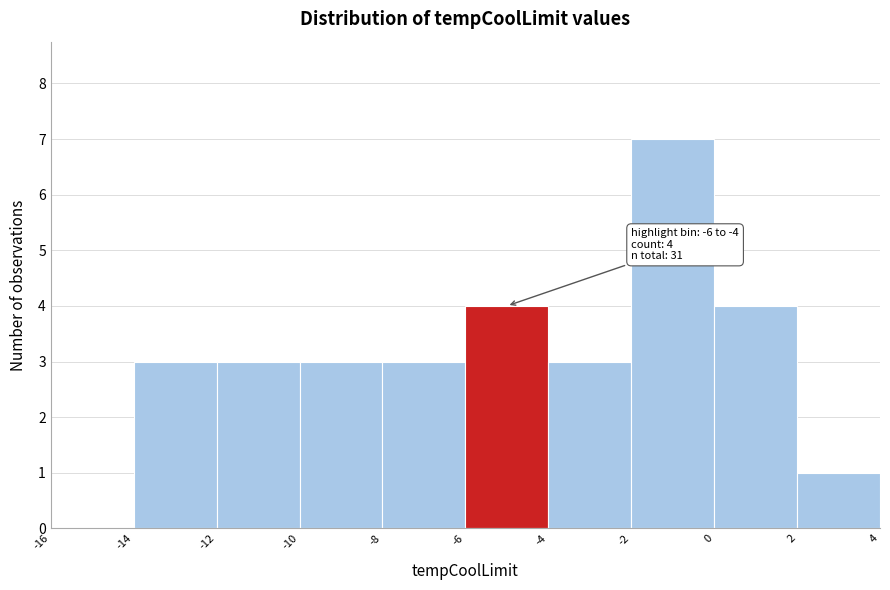

Which range on the x-axis has the tallest bar?

-2 to 0